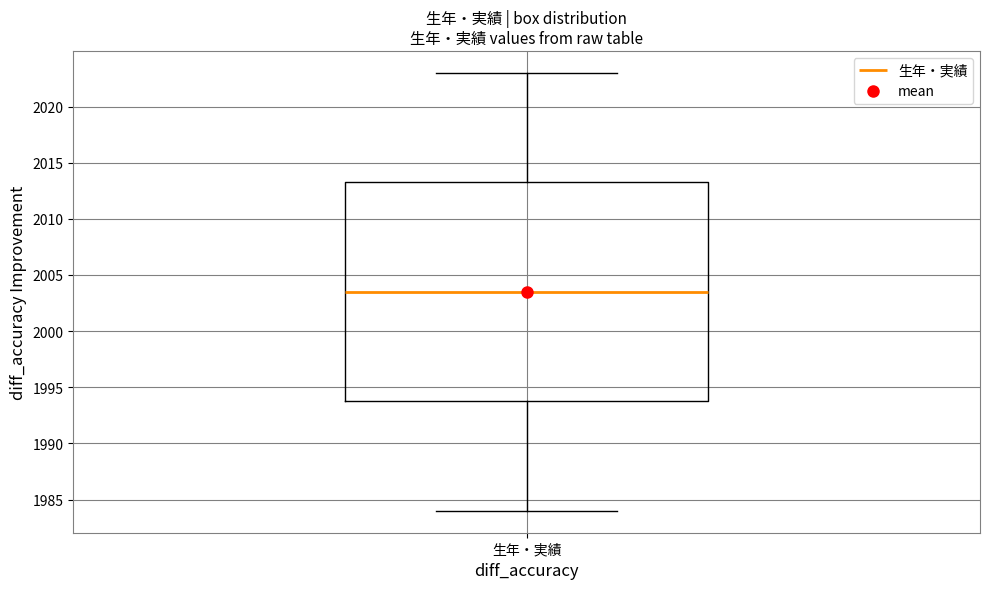

Where is the upper edge of the box for 生年・実績 on the y-axis? The values are not printed on the chart, so give them approximately, as read against the axis.

2013.5